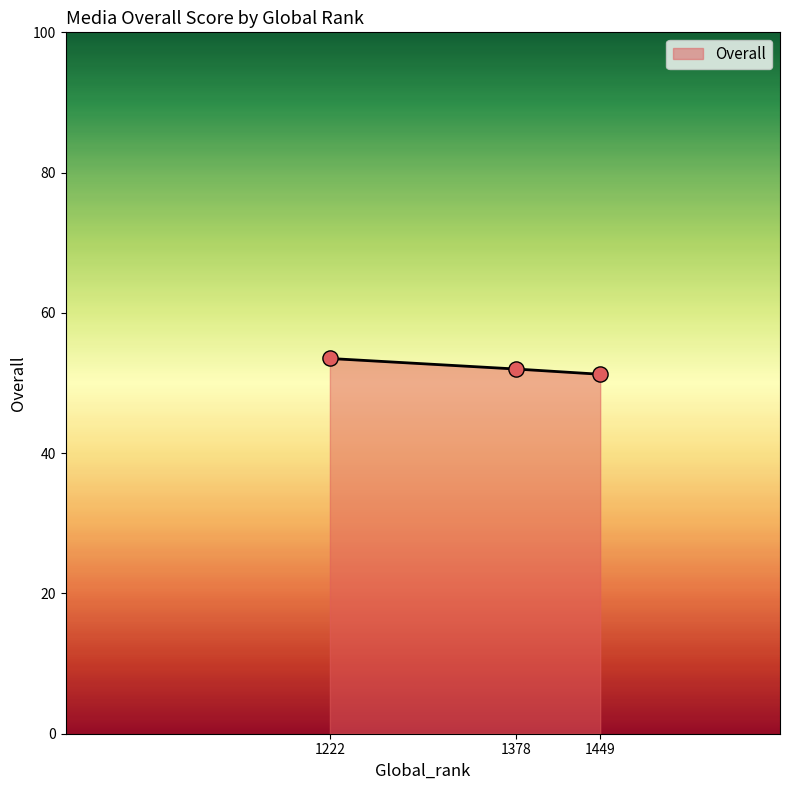

What is the ratio of the value at 1222 to the value at 1449?

1.0